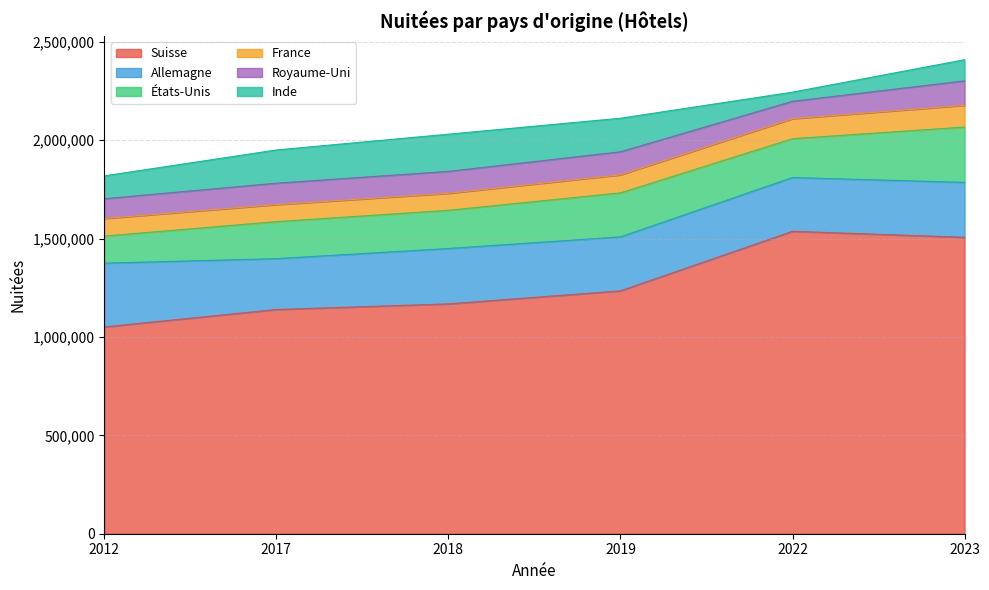

What is the total value across all series at 2018?

2030036